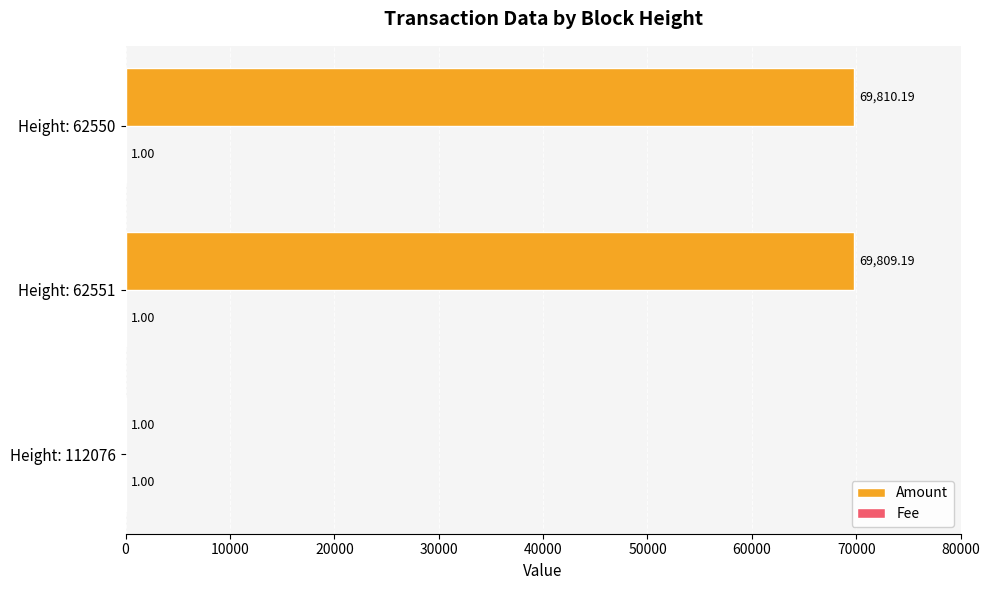

What is the sum of all Amount values?

139620.4